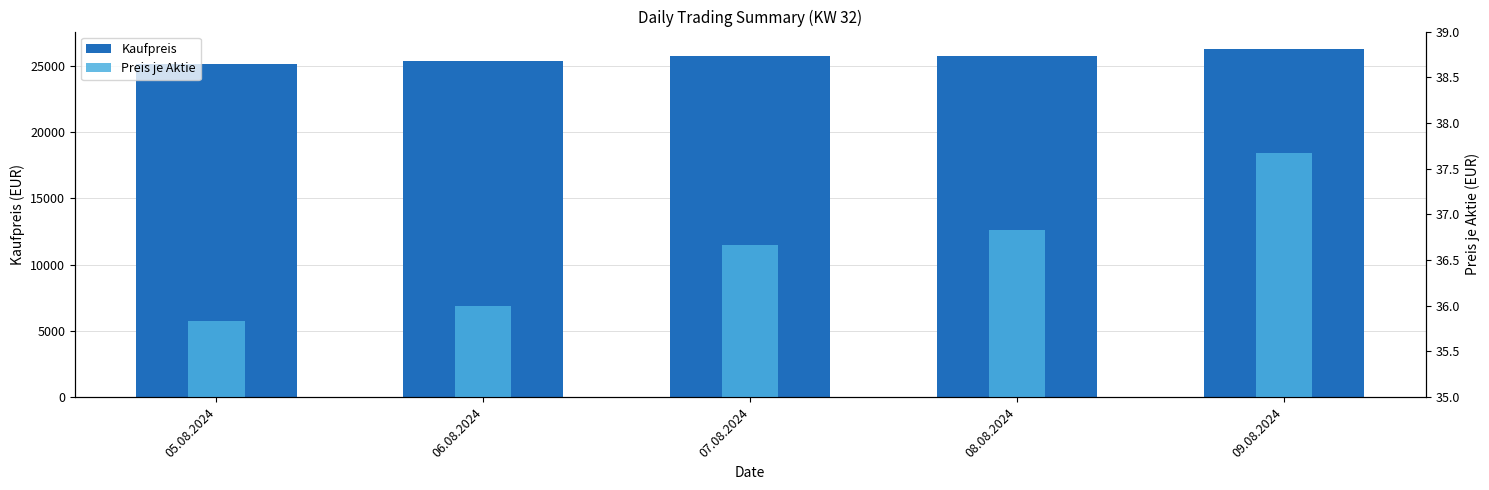

Reading left to right, transcribe all the data shown in this chart.

Kaufpreis: 05.08.2024=25090.0	06.08.2024=25340.0	07.08.2024=25700.0	08.08.2024=25730.0	09.08.2024=26260.0
Preis je Aktie: 05.08.2024=35.8	06.08.2024=36.0	07.08.2024=36.7	08.08.2024=36.8	09.08.2024=37.7